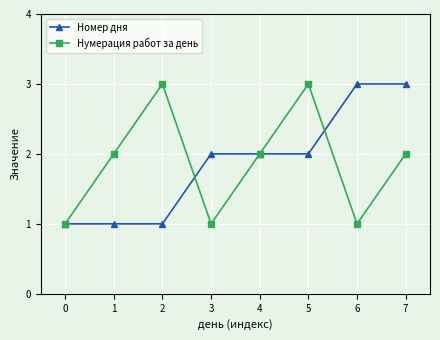

At which category does Нумерация работ за день reach its first local peak?

2